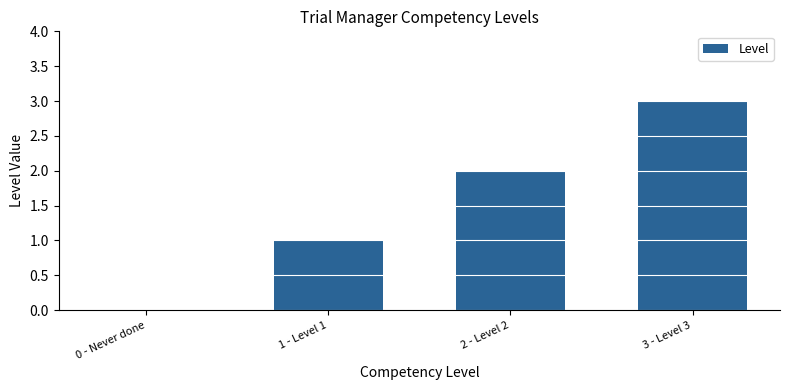

Reading left to right, what are all the values shown in this chart?

0	1	2	3